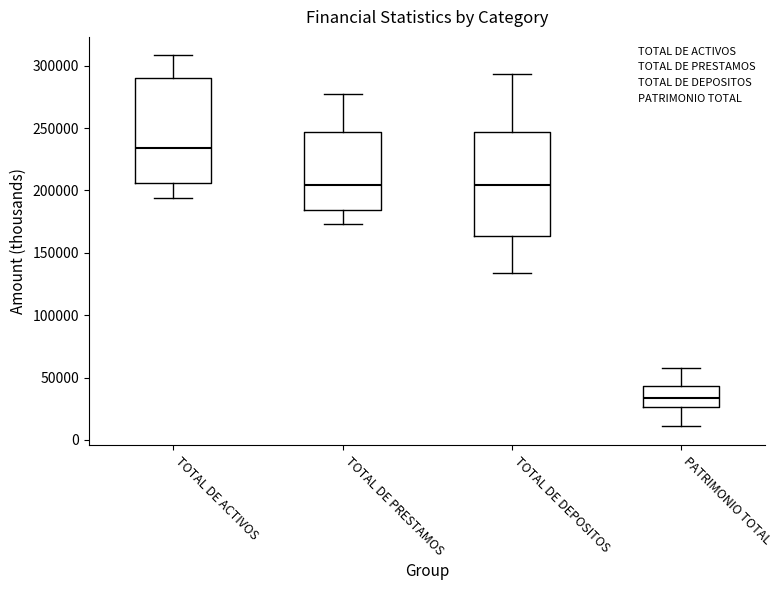

Reading left to right, transcribe this box plot: for each box, give where its median line is, the range the box spans, and where its two whiskers end, as read against the y-axis. The values are not printed on the chart, so give them approximately, as read against the axis.

TOTAL DE ACTIVOS: median 235000, box 205000 to 290000, whiskers 195000 to 310000
TOTAL DE PRESTAMOS: median 205000, box 185000 to 245000, whiskers 175000 to 275000
TOTAL DE DEPOSITOS: median 205000, box 165000 to 245000, whiskers 135000 to 295000
PATRIMONIO TOTAL: median 35000, box 25000 to 45000, whiskers 10000 to 55000